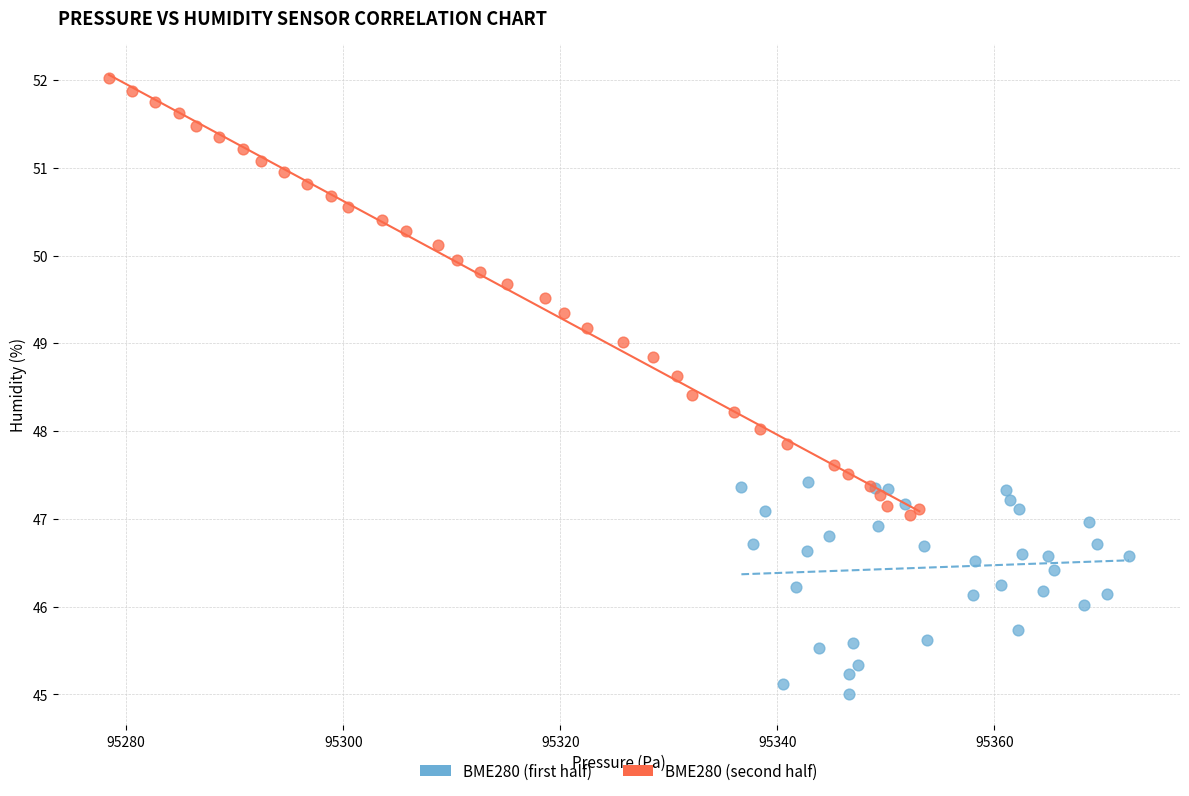

What are all the series names shown in the legend?

BME280 (first half), BME280 (second half)